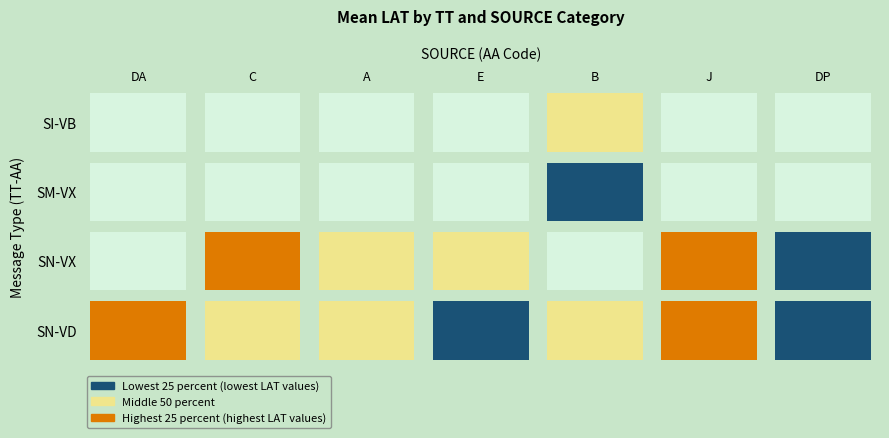

Which series has the largest total across all categories?

SN-VD